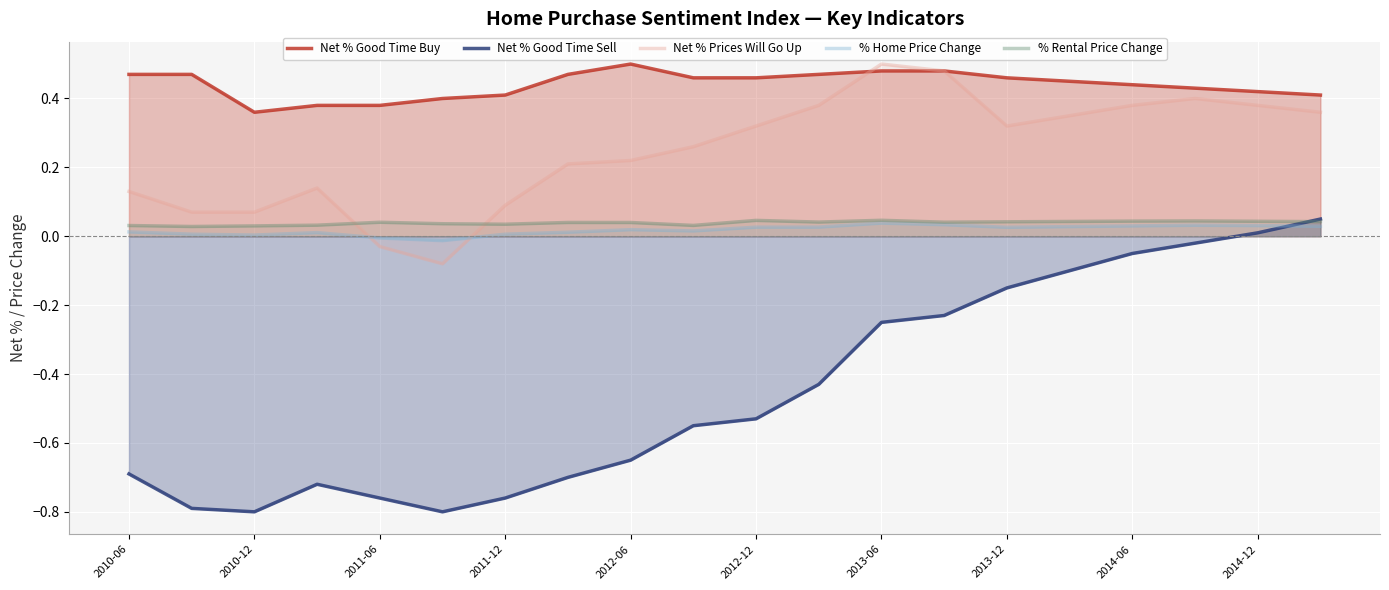

Reading left to right, extract all data points from this chart.

Net % Good Time Buy: 0.5	0.5	0.4	0.4	0.4	0.4	0.4	0.5	0.5	0.5	0.5	0.5	0.5	0.5	0.5	0.5	0.4	0.4	0.4	0.4
Net % Good Time Sell: -0.7	-0.8	-0.8	-0.7	-0.8	-0.8	-0.8	-0.7	-0.7	-0.6	-0.5	-0.4	-0.2	-0.2	-0.1	-0.1	-0.1	-0.0	0.0	0.1
Net % Prices Will Go Up: 0.1	0.1	0.1	0.1	-0.0	-0.1	0.1	0.2	0.2	0.3	0.3	0.4	0.5	0.5	0.3	0.3	0.4	0.4	0.4	0.4
% Home Price Change: 0.0	0.0	0.0	0.0	-0.0	-0.0	0.0	0.0	0.0	0.0	0.0	0.0	0.0	0.0	0.0	0.0	0.0	0.0	0.0	0.0
% Rental Price Change: 0.0	0.0	0.0	0.0	0.0	0.0	0.0	0.0	0.0	0.0	0.0	0.0	0.0	0.0	0.0	0.0	0.0	0.0	0.0	0.0